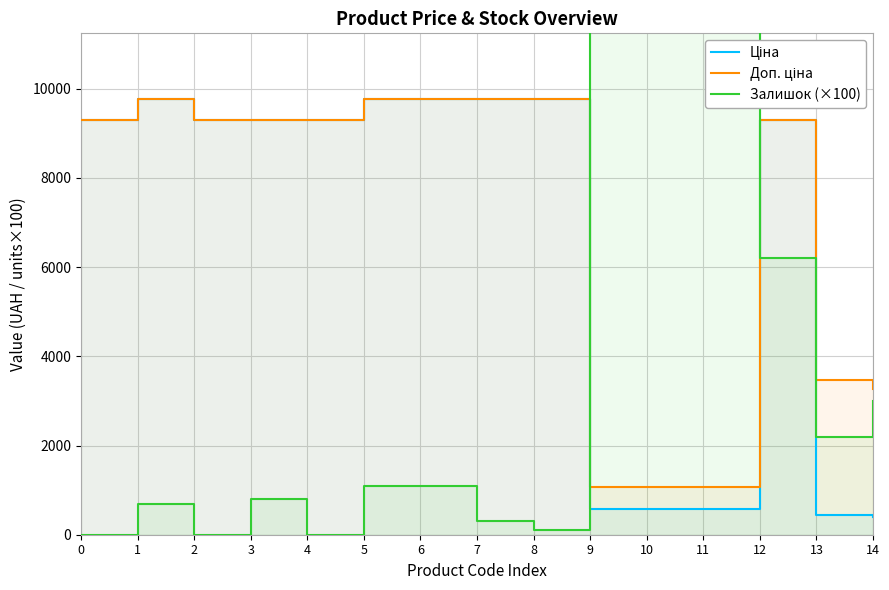

What is the value of the Ціна point at the 9th from the left?

9775.5